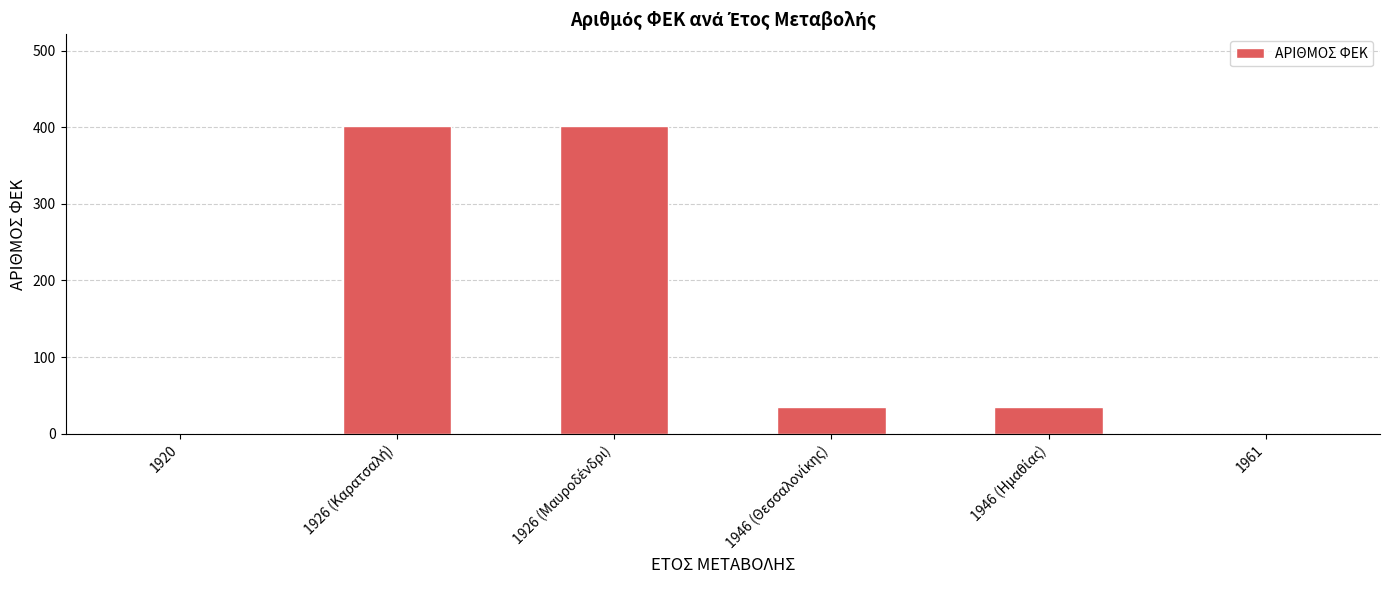

The value at 1961 is 226. True or false?

False